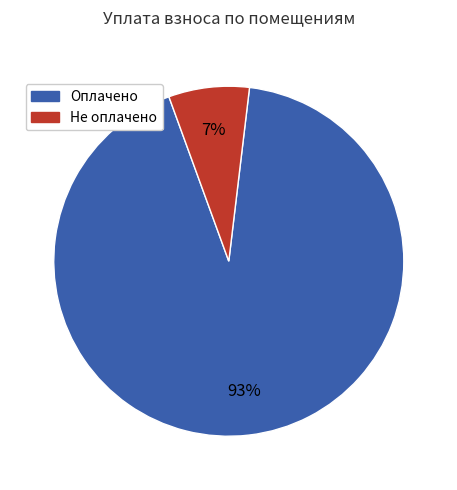

Does any single category account for the majority?

Yes